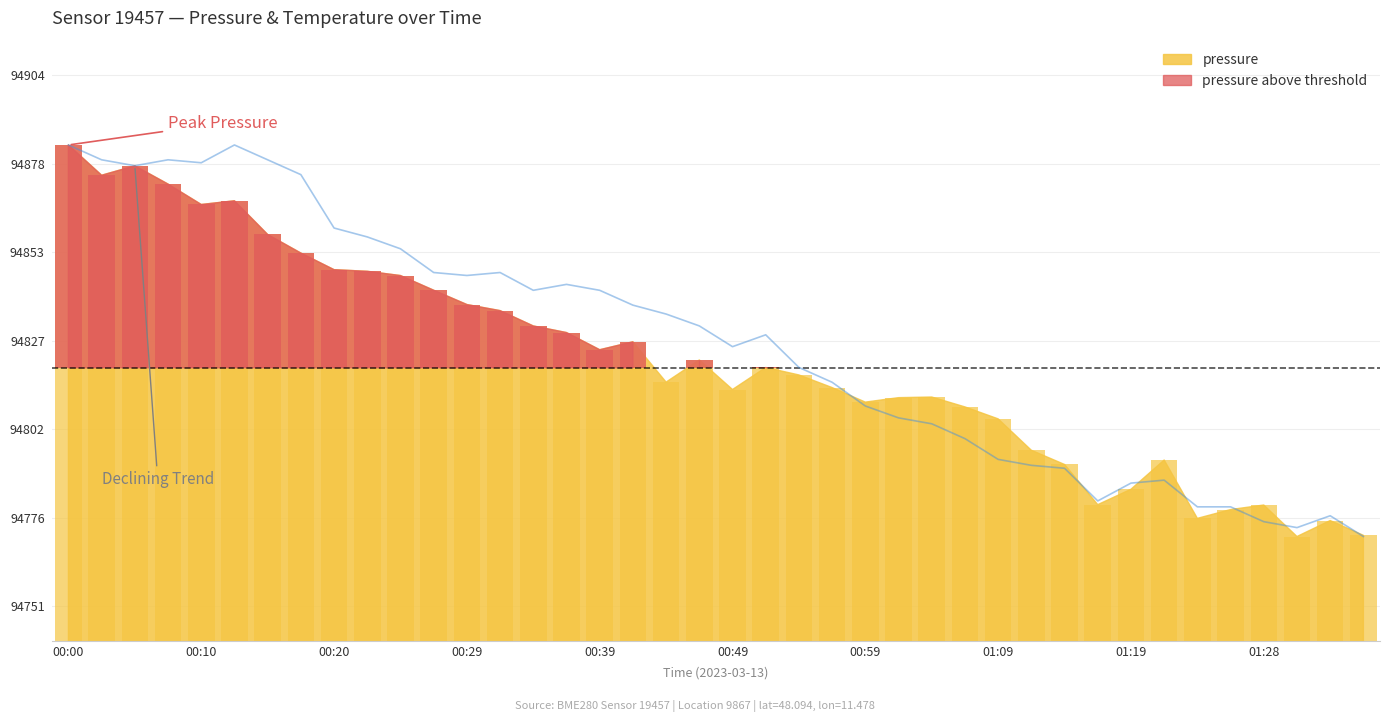

Reading left to right, list all the values displayed in this chart.

pressure: 00:00=94884.1	00:03=94875.4	00:05=94878.1	00:07=94872.8	00:10=94867.0	00:12=94868.0	00:15=94858.3	00:17=94853.0	00:20=94848.2	00:22=94847.8	00:25=94846.5	00:27=94842.3	00:29=94838.2	00:32=94836.4	00:34=94832.0	00:37=94830.1	00:39=94825.2	00:42=94827.5	00:44=94815.9	00:47=94822.2	00:49=94813.8	00:51=94820.1	00:54=94817.9	00:56=94814.3	00:59=94810.1	01:01=94811.4	01:04=94811.6	01:06=94808.8	01:09=94805.3	01:11=94796.3	01:14=94792.2	01:16=94780.6	01:19=94785.1	01:21=94793.5	01:23=94776.7	01:26=94779.2	01:28=94780.5	01:31=94771.5	01:33=94776.1	01:36=94771.8
temperature: 00:00=94884.1	00:03=94879.8	00:05=94878.1	00:07=94879.8	00:10=94879.0	00:12=94884.1	00:15=94879.8	00:17=94875.6	00:20=94860.2	00:22=94857.6	00:25=94854.2	00:27=94847.4	00:29=94846.6	00:32=94847.4	00:34=94842.3	00:37=94844.0	00:39=94842.3	00:42=94838.0	00:44=94835.5	00:47=94832.0	00:49=94826.1	00:51=94829.5	00:54=94820.1	00:56=94815.8	00:59=94809.0	01:01=94805.6	01:04=94803.9	01:06=94799.6	01:09=94793.7	01:11=94791.9	01:14=94791.1	01:16=94781.7	01:19=94786.8	01:21=94787.7	01:23=94780.0	01:26=94780.0	01:28=94775.7	01:31=94774.0	01:33=94777.4	01:36=94771.5